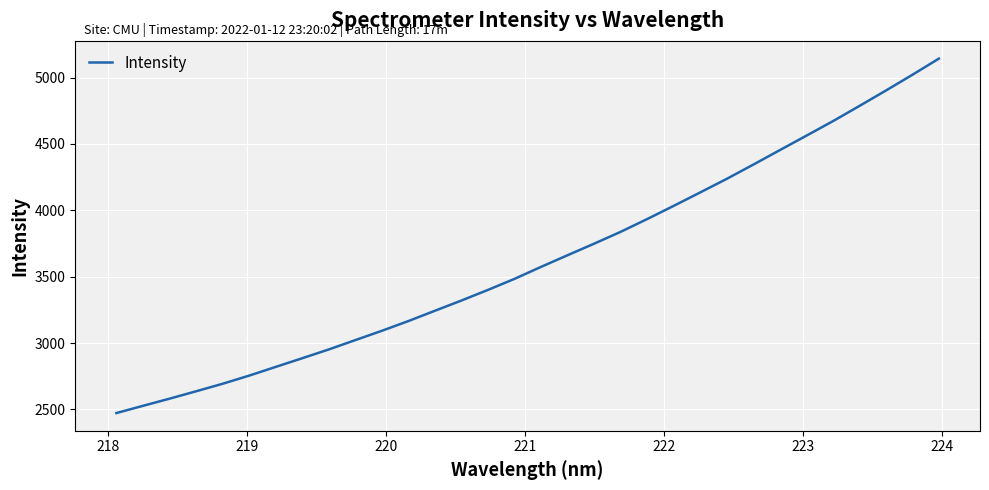

True or false: the data has more than 2 interior local peaks.

False